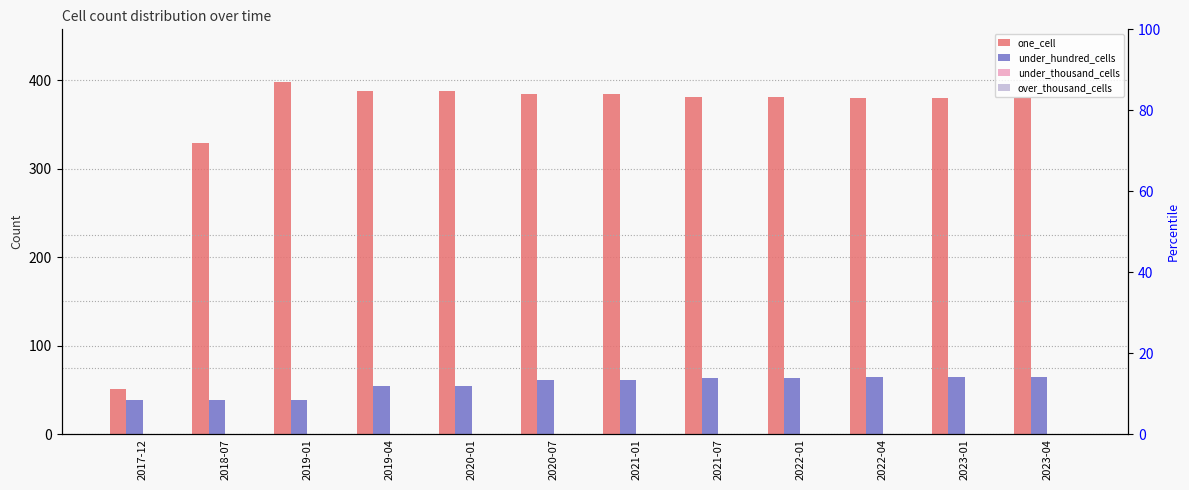

Between 2017-12 and 2021-01, which series saw the biggest shift?

one_cell